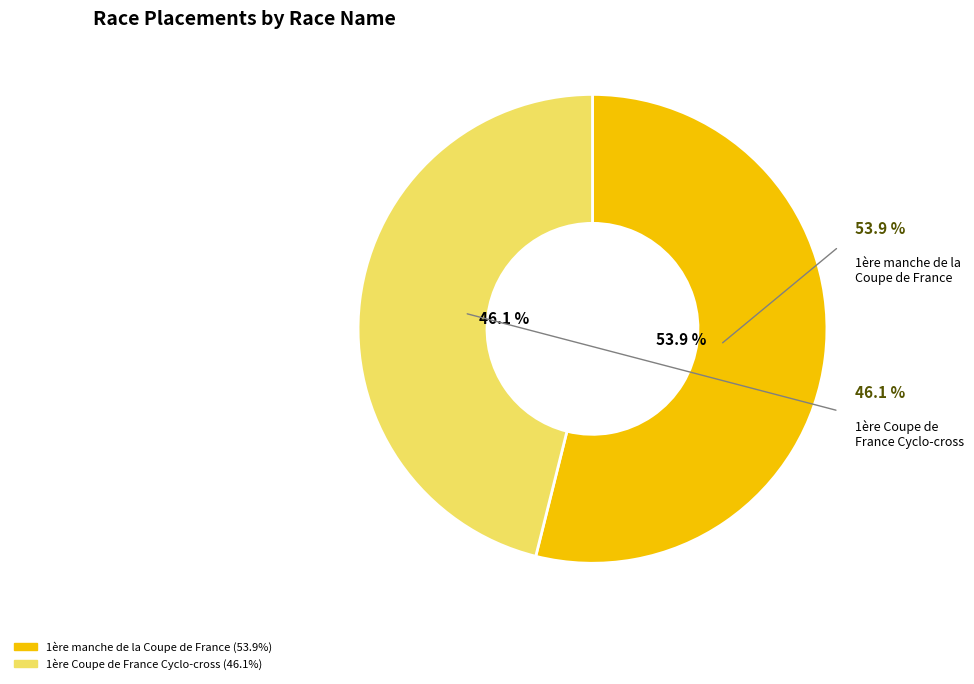

The 1ère manche de la Coupe de France slice represents 61% of the pie. True or false?

False